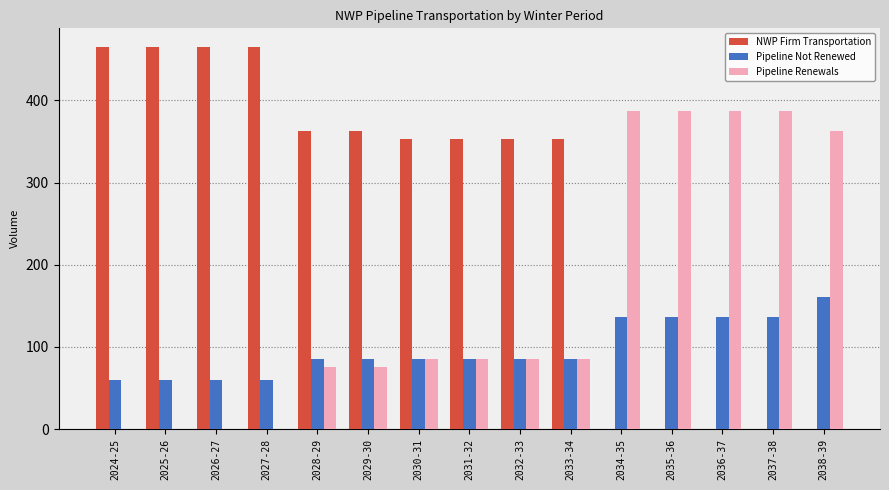

How many values in the Pipeline Not Renewed series exceed 85?

11